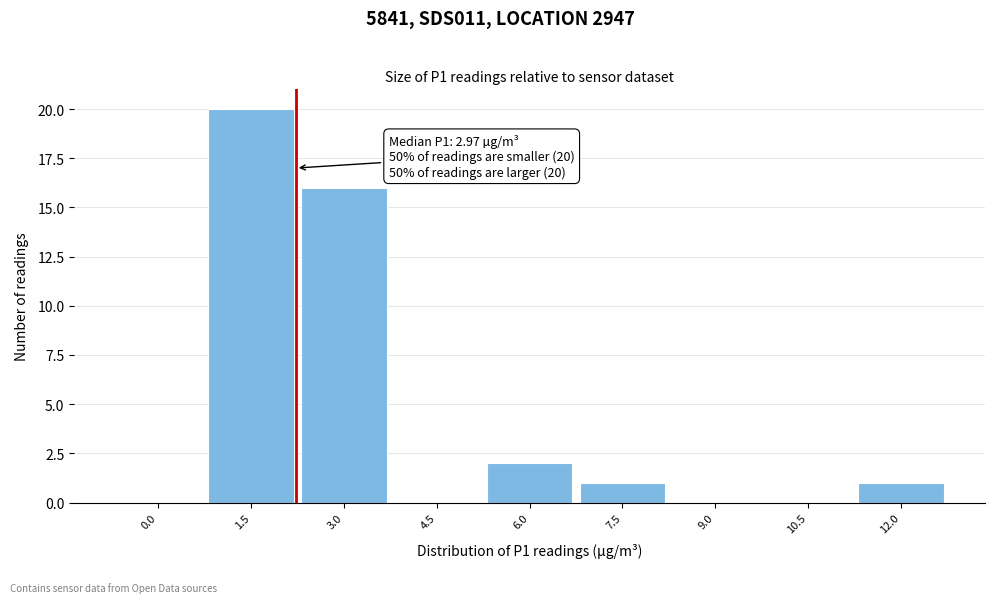

Reading left to right, extract all data points from this chart.

0.0=0	1.5=20	3.0=16	4.5=0	6.0=2	7.5=1	9.0=0	10.5=0	12.0=1